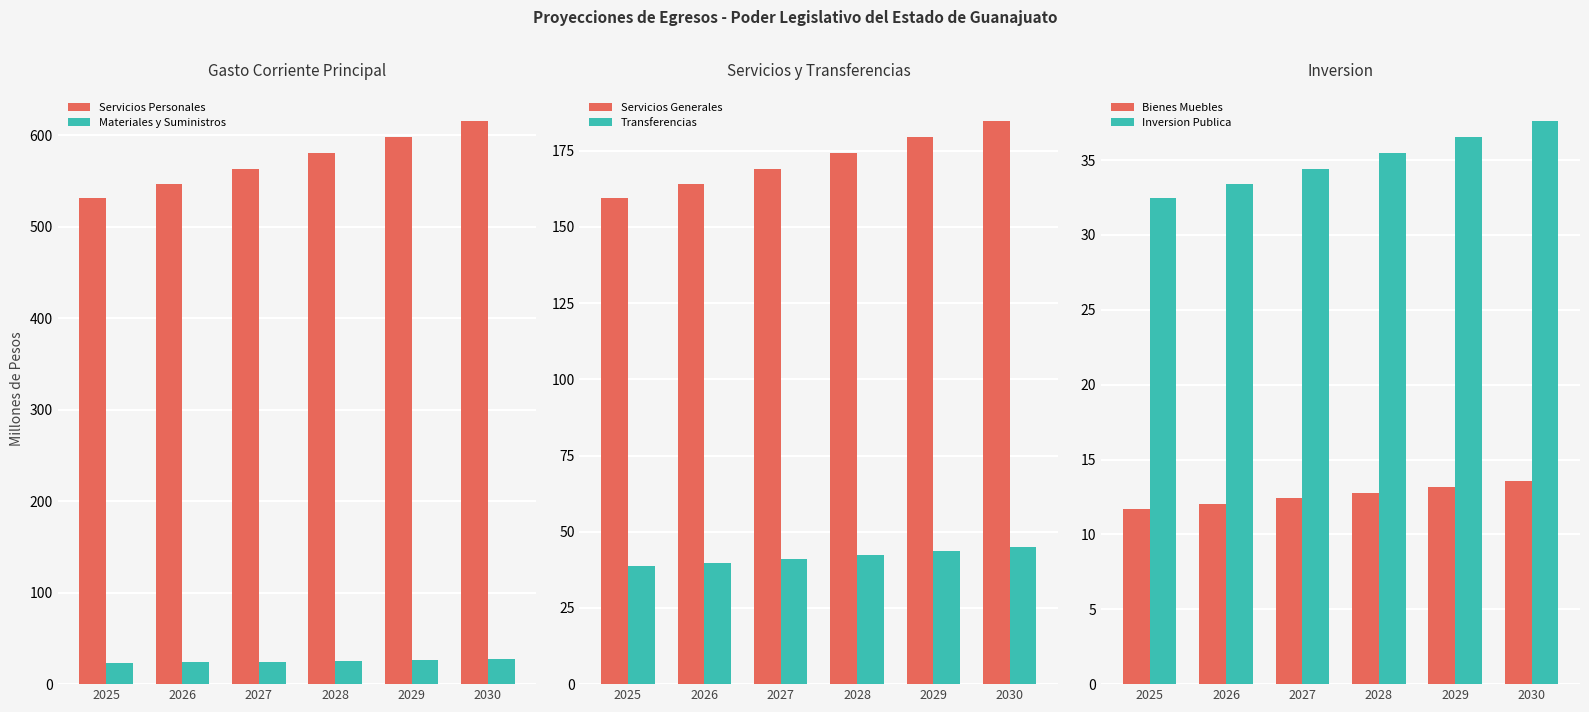

Between 2030 and 2029, which is larger?

2030